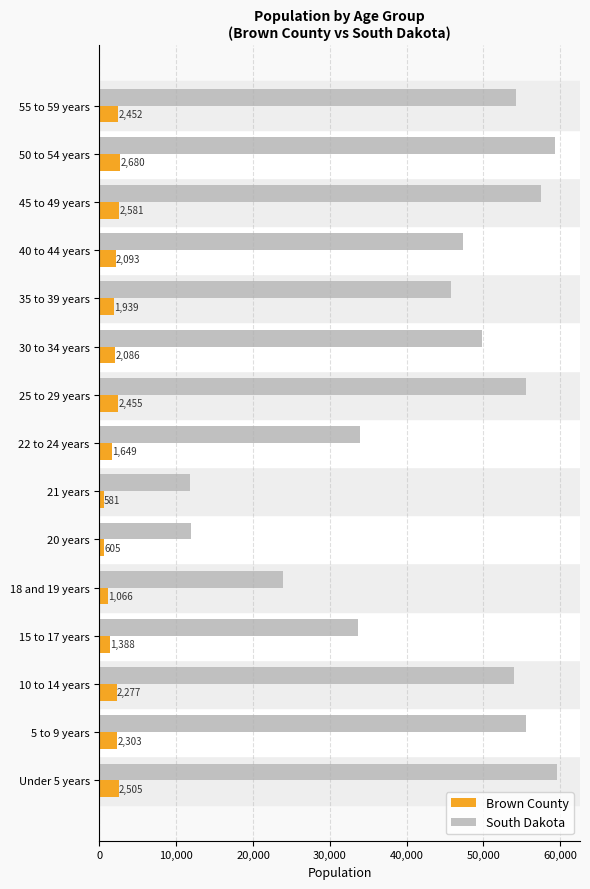

Read the Brown County value at 55 to 59 years, to the nearest 100.

2500